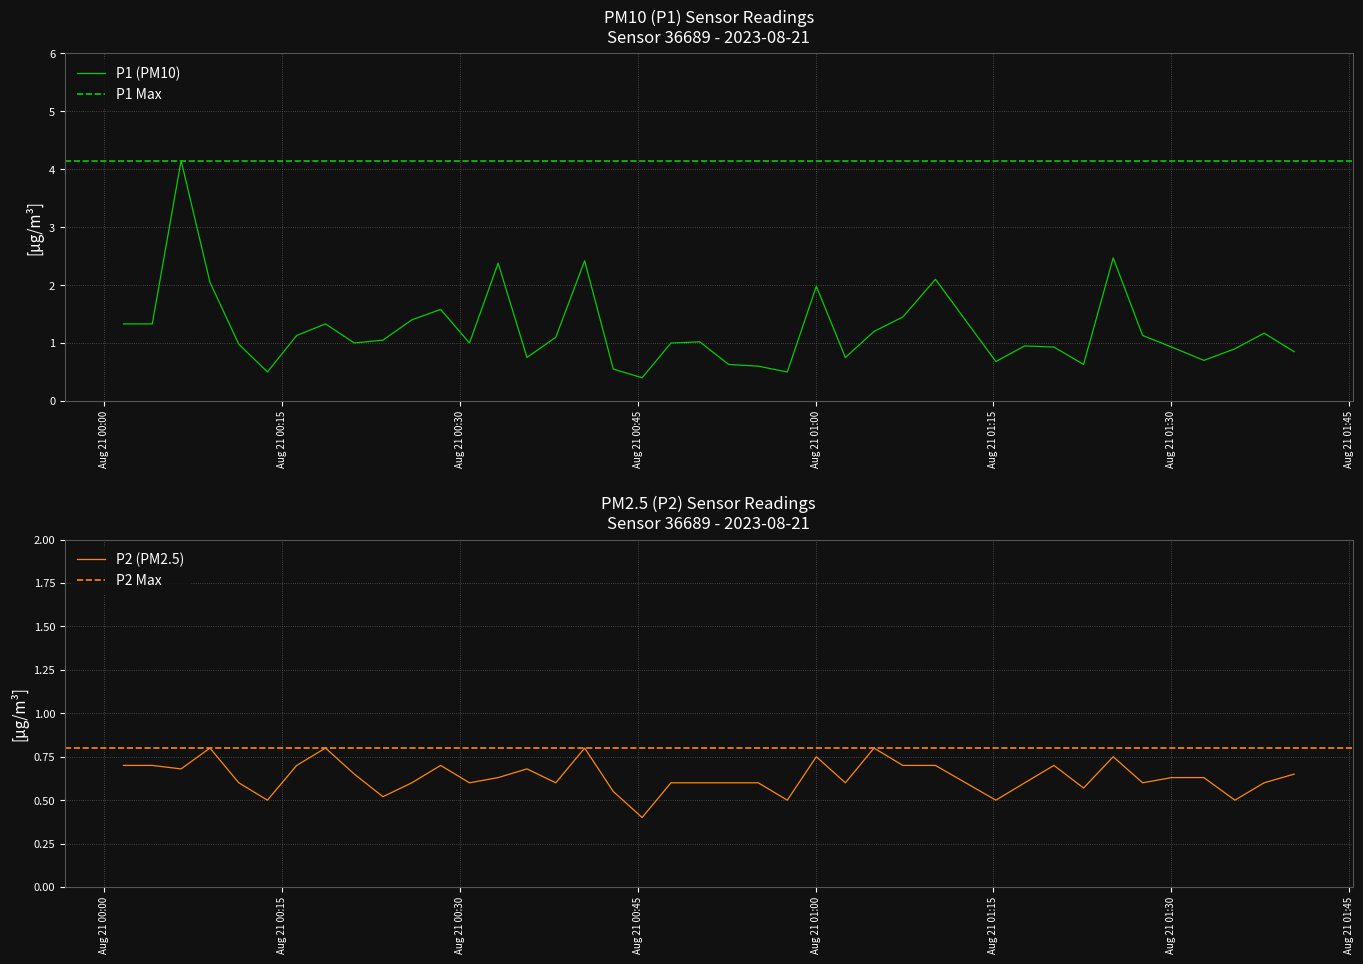

Is the value of P1 at 2023-08-21T01:25:07 greater than the value of P2 at 2023-08-21T00:13:45?

Yes